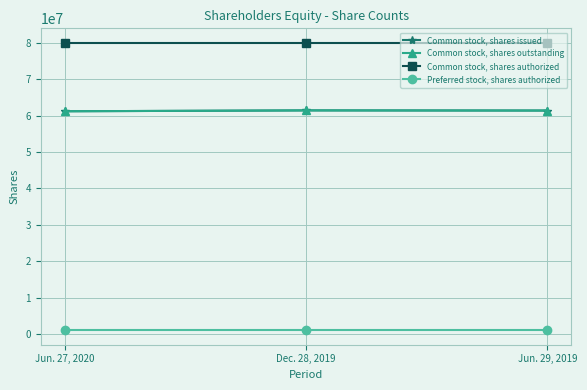

Between Dec. 28, 2019 and Jun. 29, 2019, which series saw the biggest shift?

Common stock, shares issued